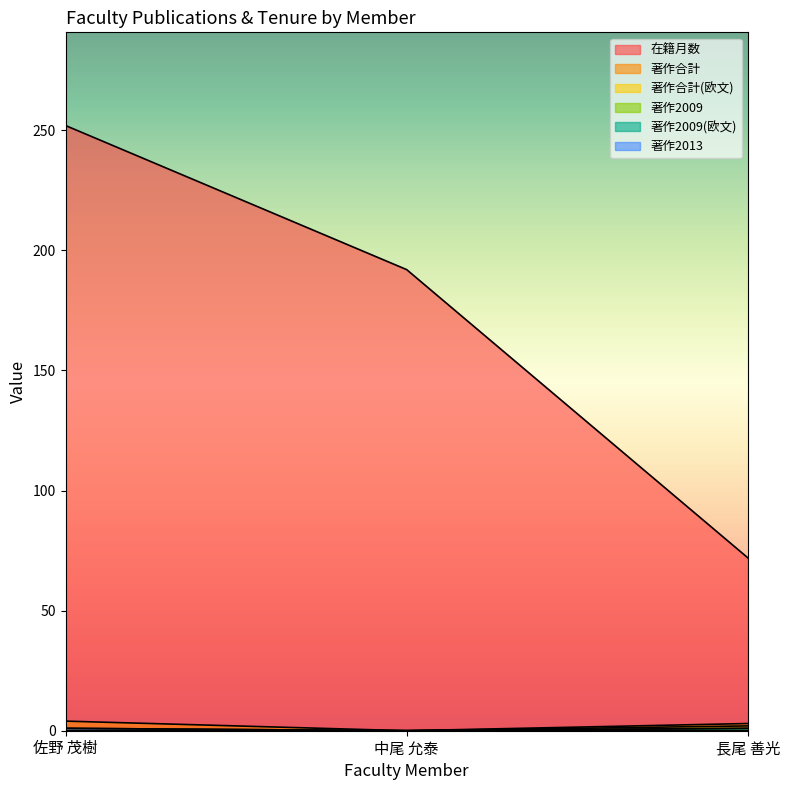

What is the sum of all 著作合計 values?

7